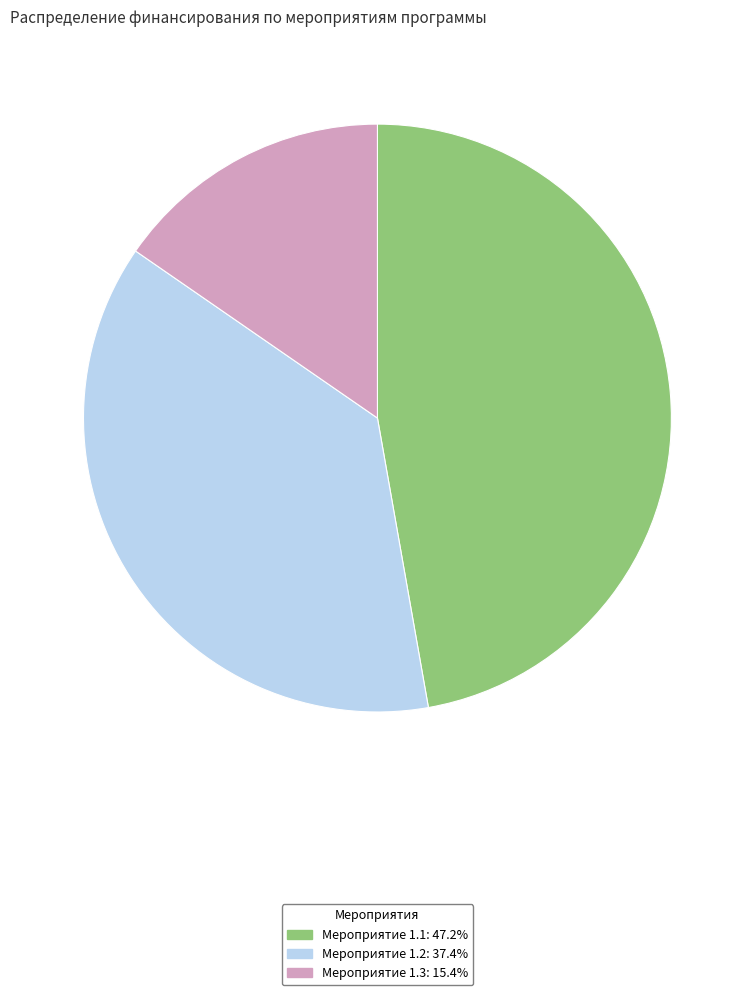

Is Мероприятие 1.2 the majority of the pie?

No